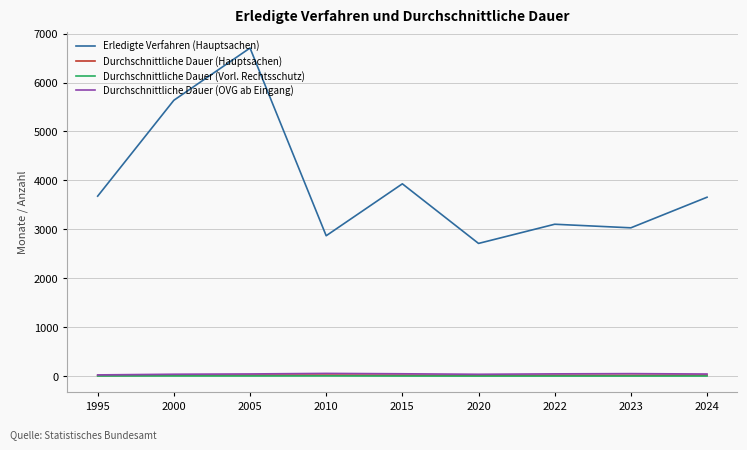

At which category is the sum across all series the highest?

2005